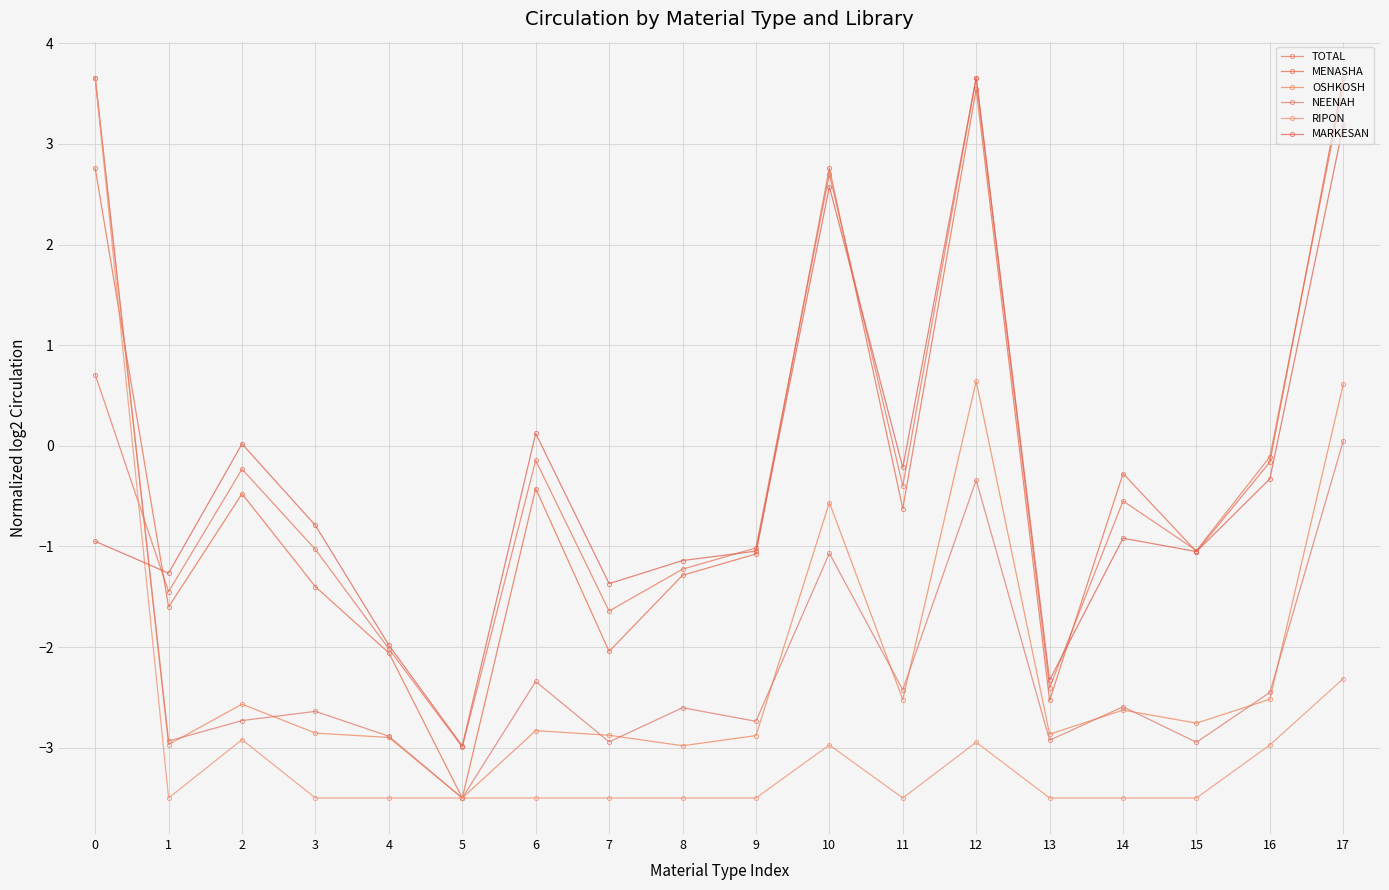

Reading left to right, list all the values displayed in this chart.

TOTAL: 0=0.7	1=-1.4	2=-0.2	3=-1.0	4=-2.0	5=-3.0	6=-0.1	7=-1.6	8=-1.2	9=-1.0	10=2.7	11=-0.4	12=3.7	13=-2.4	14=-0.5	15=-1.0	16=-0.1	17=3.6
MENASHA: 0=2.8	1=-1.6	2=-0.5	3=-1.4	4=-2.1	5=-3.5	6=-0.4	7=-2.0	8=-1.3	9=-1.1	10=2.8	11=-0.6	12=3.5	13=-2.5	14=-0.3	15=-1.1	16=-0.2	17=3.7
OSHKOSH: 0=3.7	1=-3.0	2=-2.6	3=-2.9	4=-2.9	5=-3.5	6=-2.8	7=-2.9	8=-3.0	9=-2.9	10=-0.6	11=-2.5	12=0.6	13=-2.9	14=-2.6	15=-2.8	16=-2.5	17=0.6
NEENAH: 0=3.7	1=-2.9	2=-2.7	3=-2.6	4=-2.9	5=-3.5	6=-2.3	7=-2.9	8=-2.6	9=-2.7	10=-1.1	11=-2.4	12=-0.3	13=-2.9	14=-2.6	15=-2.9	16=-2.5	17=0.0
RIPON: 0=3.7	1=-3.5	2=-2.9	3=-3.5	4=-3.5	5=-3.5	6=-3.5	7=-3.5	8=-3.5	9=-3.5	10=-3.0	11=-3.5	12=-2.9	13=-3.5	14=-3.5	15=-3.5	16=-3.0	17=-2.3
MARKESAN: 0=-0.9	1=-1.3	2=0.0	3=-0.8	4=-2.0	5=-3.0	6=0.1	7=-1.4	8=-1.1	9=-1.0	10=2.6	11=-0.2	12=3.7	13=-2.3	14=-0.9	15=-1.1	16=-0.3	17=3.2